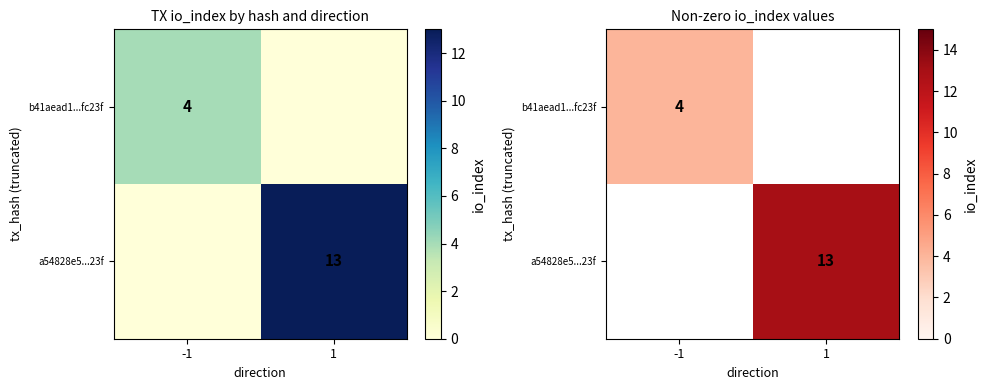

At 1, list the series in order from smallest to largest.

b41aead1...fc23f, a54828e5...23f